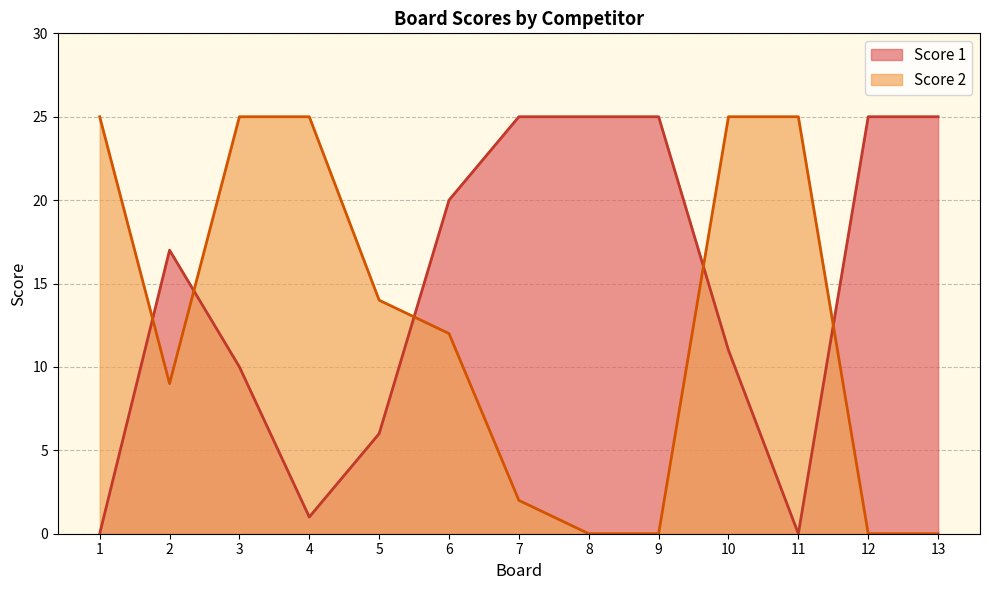

What is the value of the Score 1 point at the 5th from the left?

6